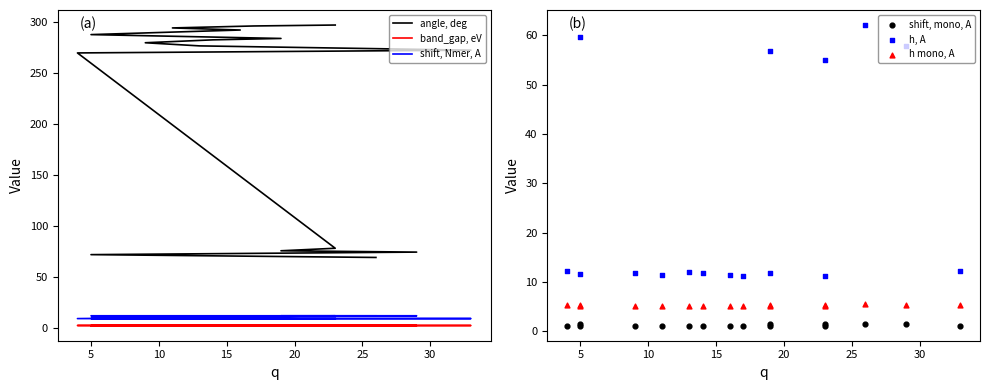

Is the value of shift, Nmer, A at 10 greater than the value of shift, mono, A at 8?

Yes